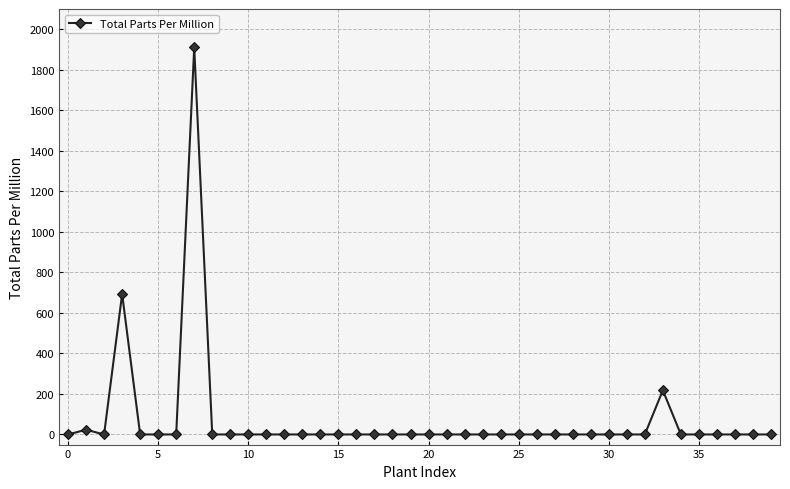

What is the average value?

71.1